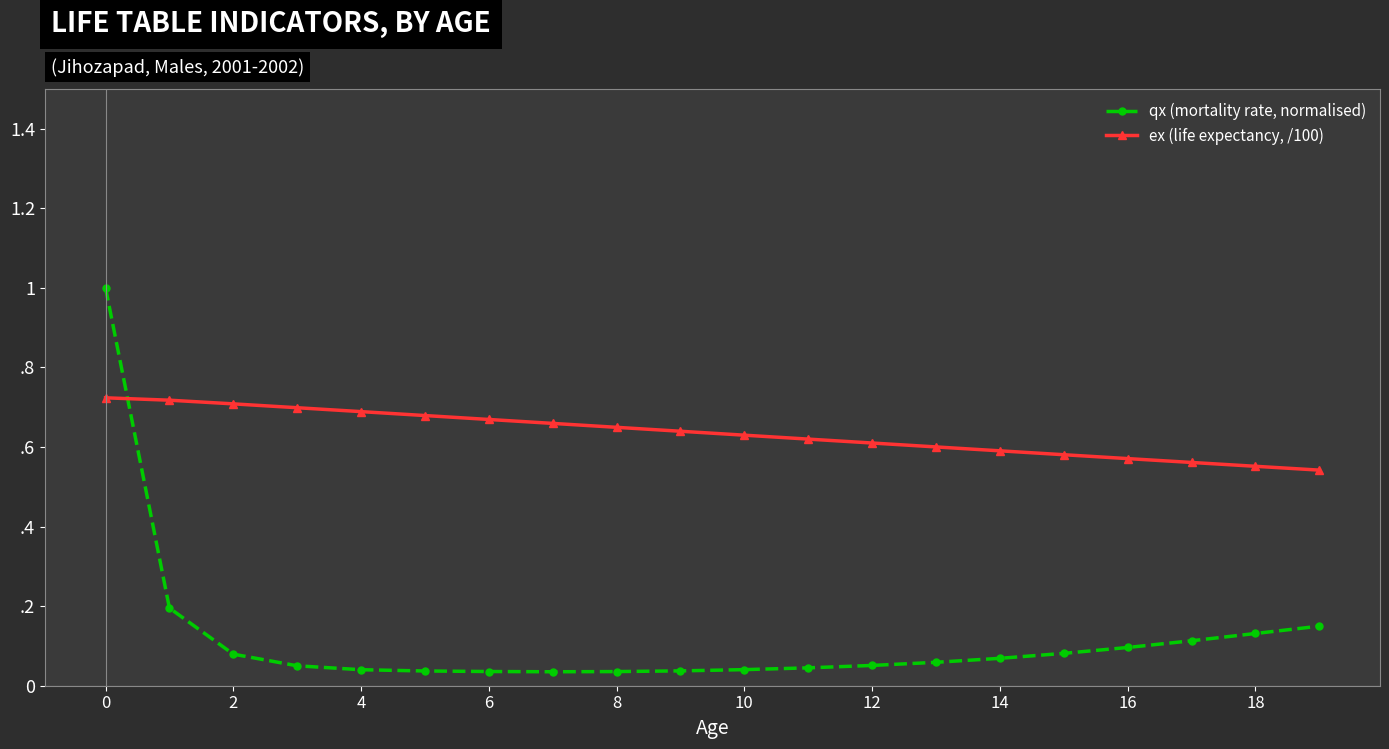

Which series has the largest total across all categories?

ex (life expectancy, /100)